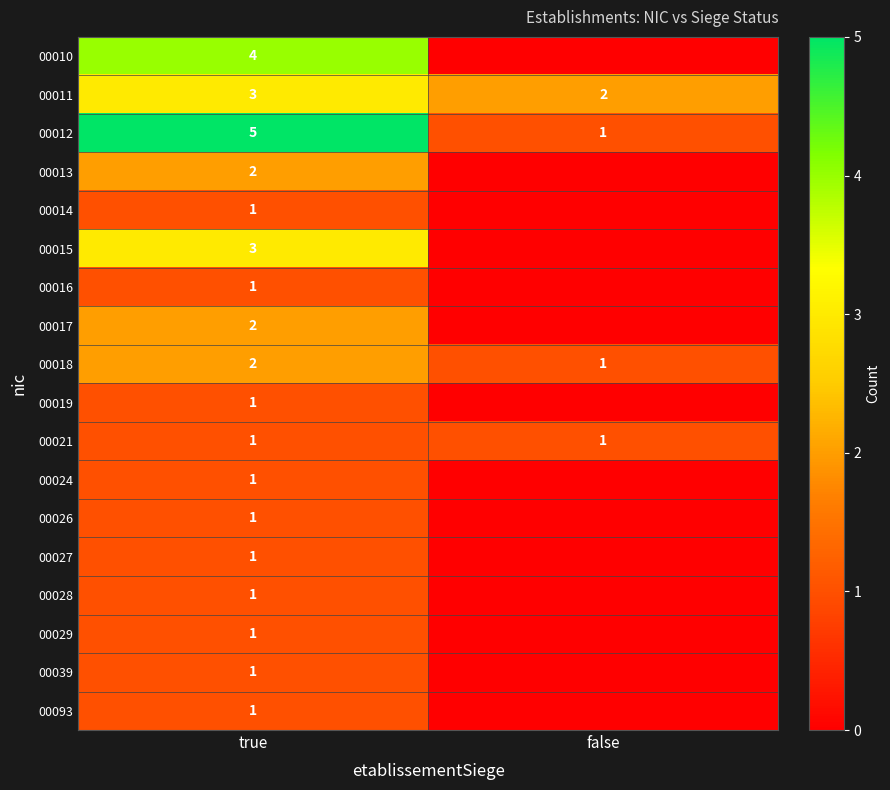

At which label is 00018 closest to 1?

false